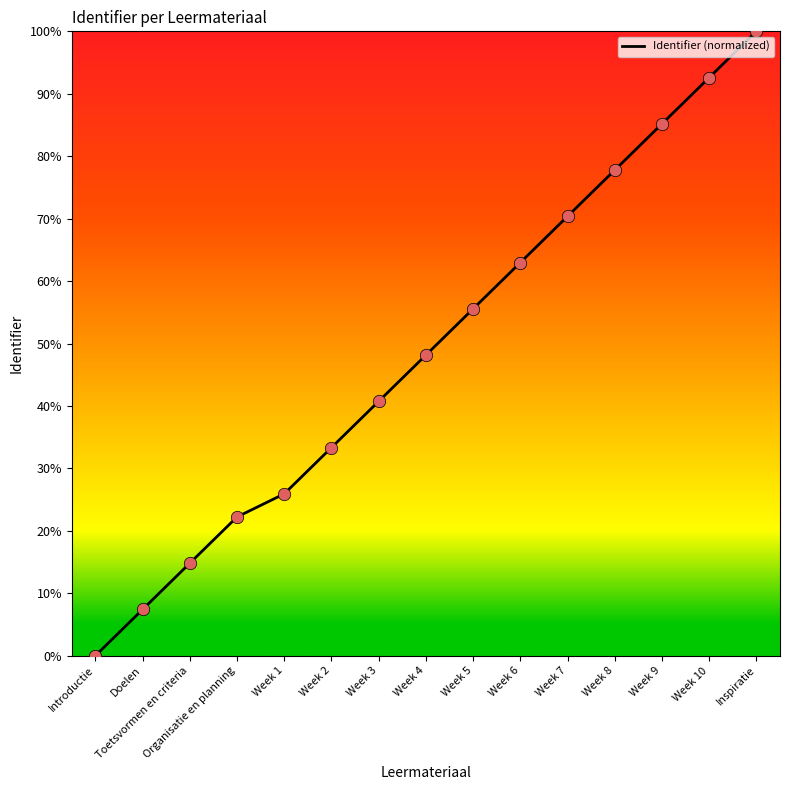

Between Week 10 and Week 8, which is larger?

Week 10